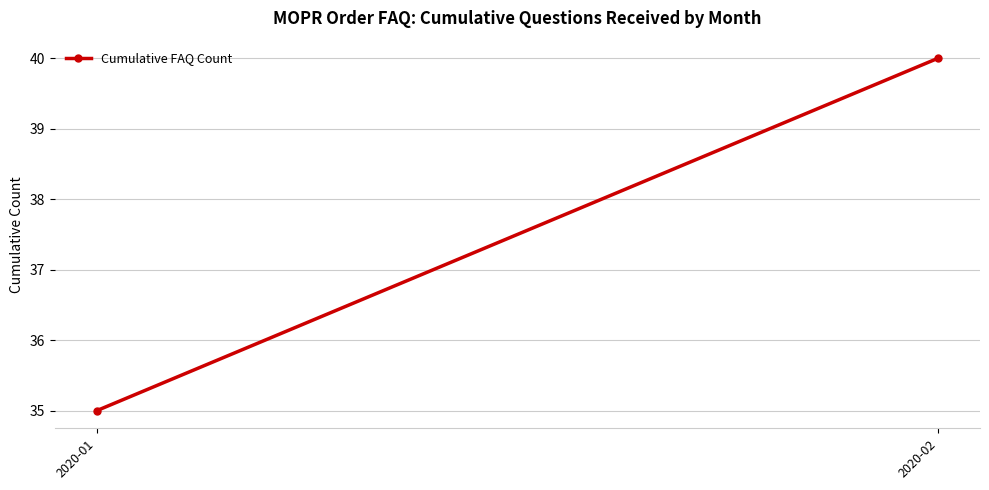

Which category has the lowest value across all series?

2020-01